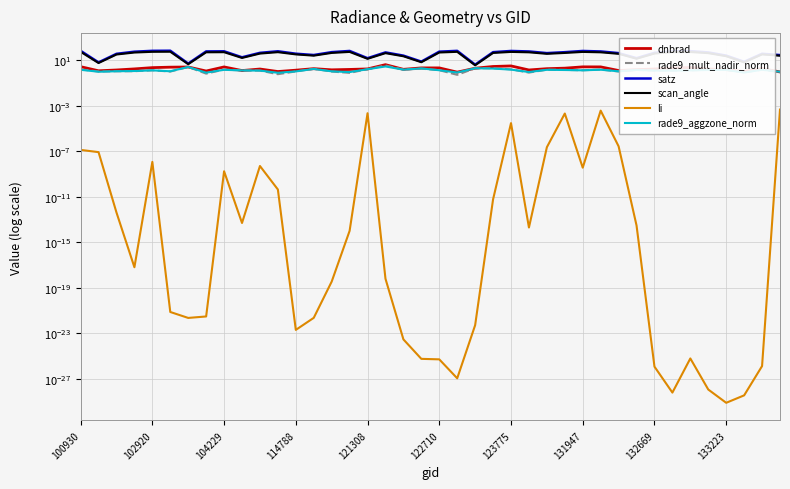

True or false: rade9_mult_nadir_norm and dnbrad intersect in this chart.

True